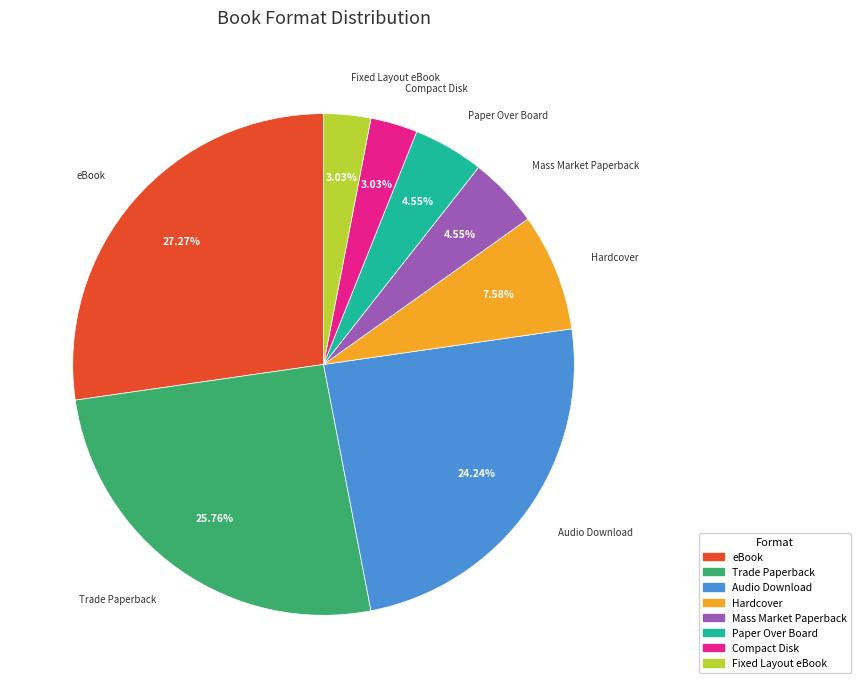

How many slices are in this pie chart?

8